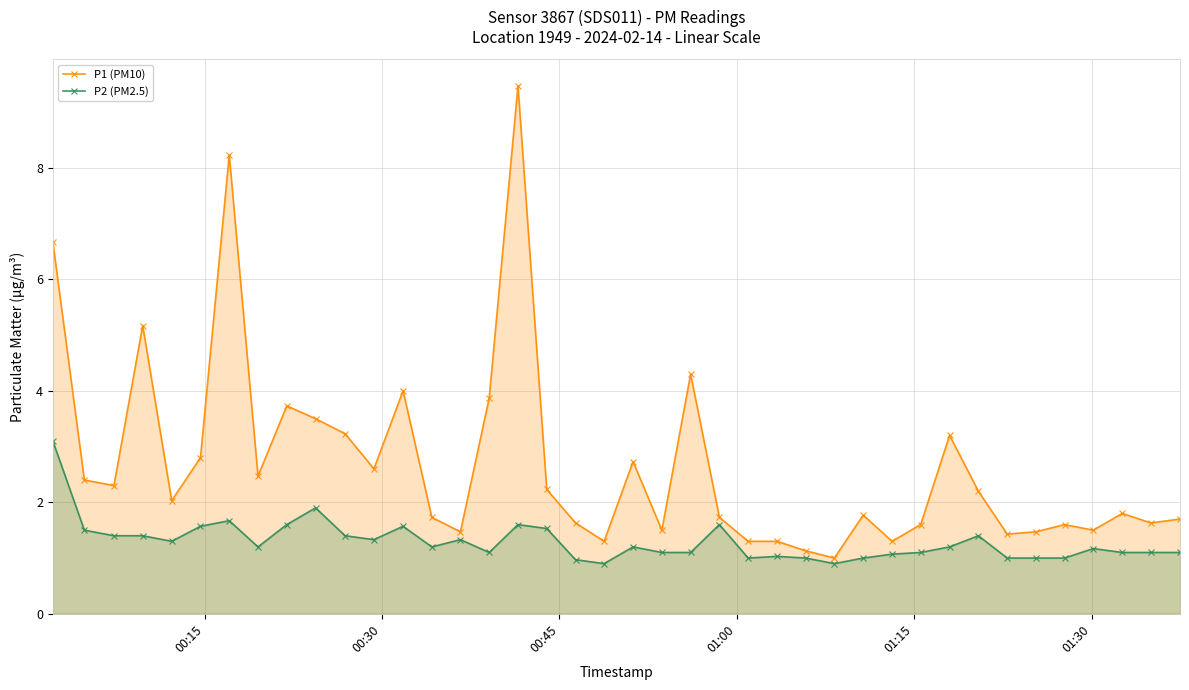

True or false: P1 (PM10) has more than 0 interior local peaks.

True